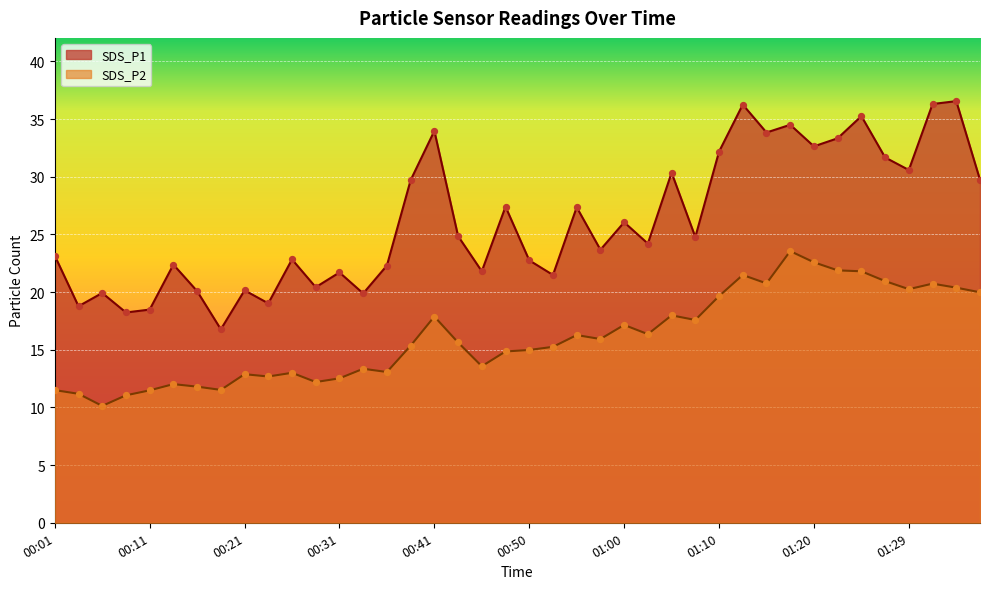

Which series has the largest total across all categories?

SDS_P1